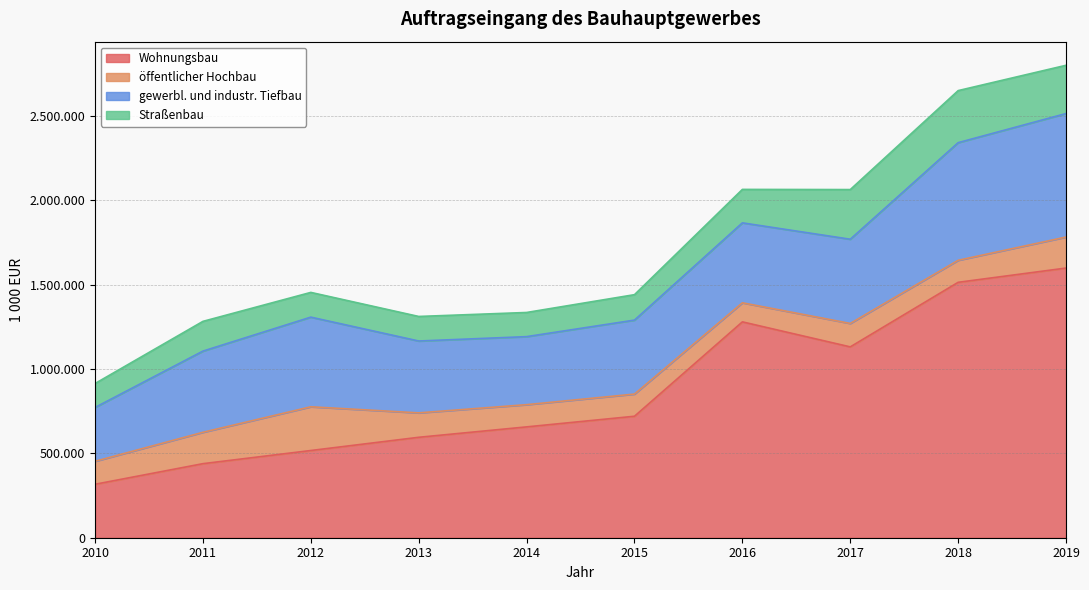

True or false: Straßenbau and öffentlicher Hochbau cross at least once.

True